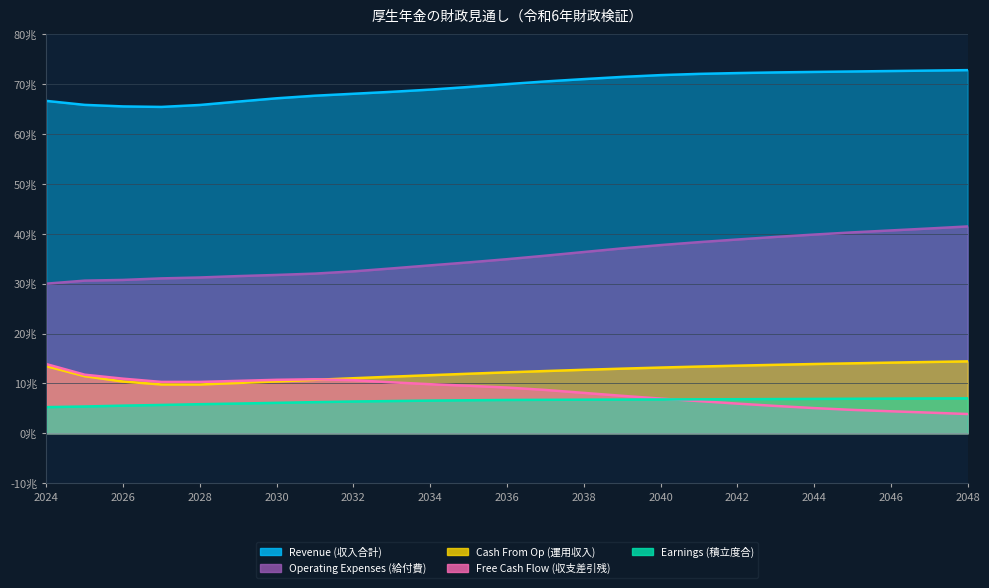

How many interior local valleys does the Revenue (収入合計) series have?

1